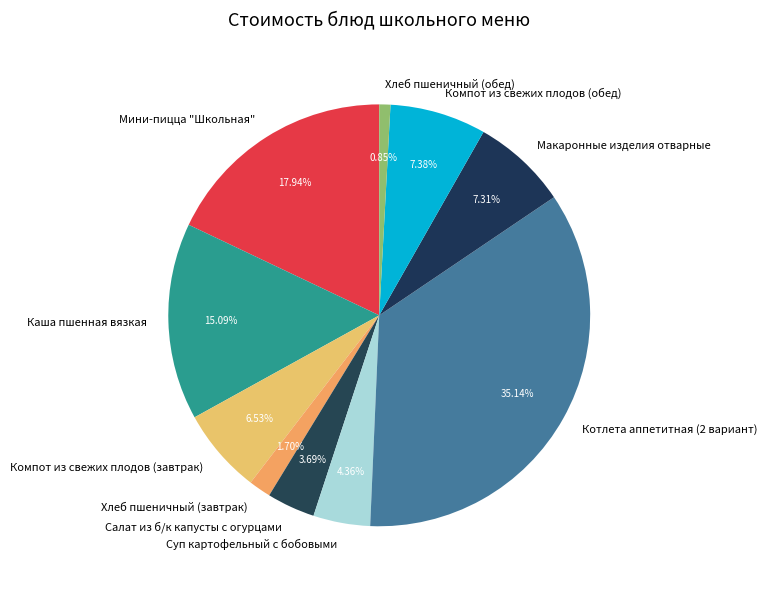

How many segments does this pie chart have?

10